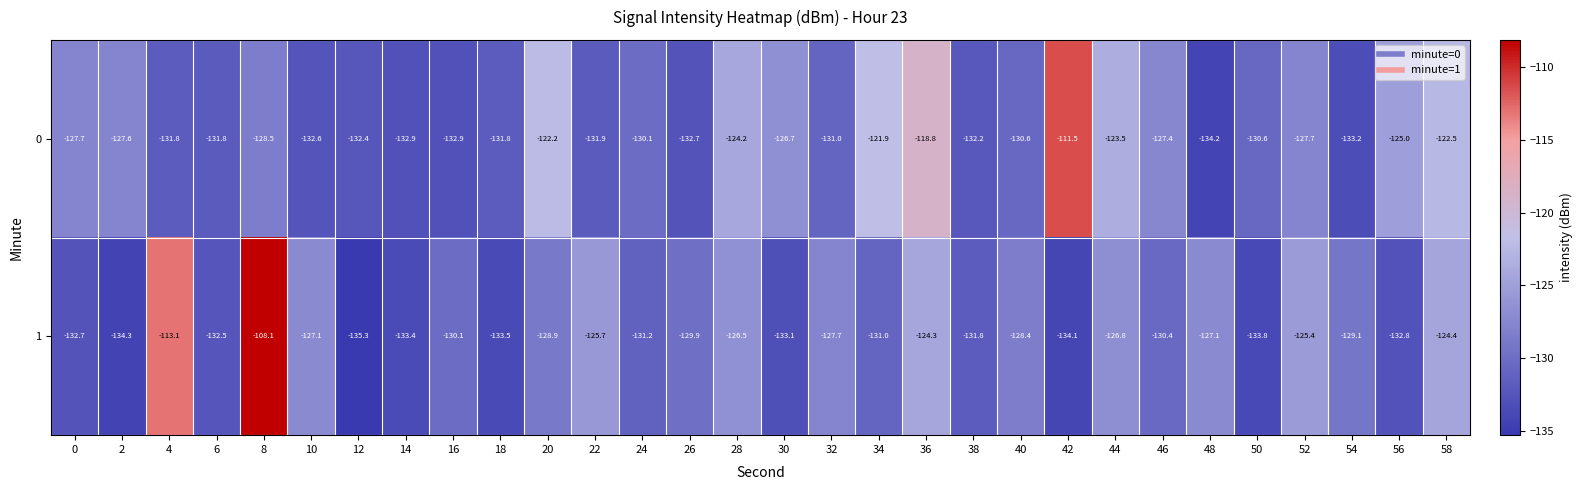

What is the highest value of the 1 series?

-108.1